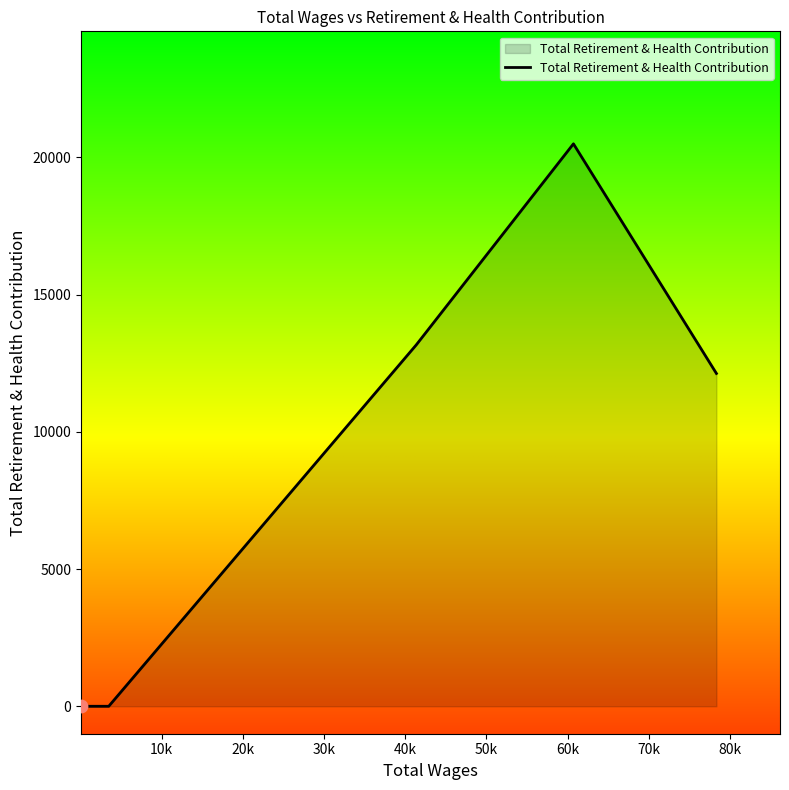

What is the maximum value shown in the chart?

20494